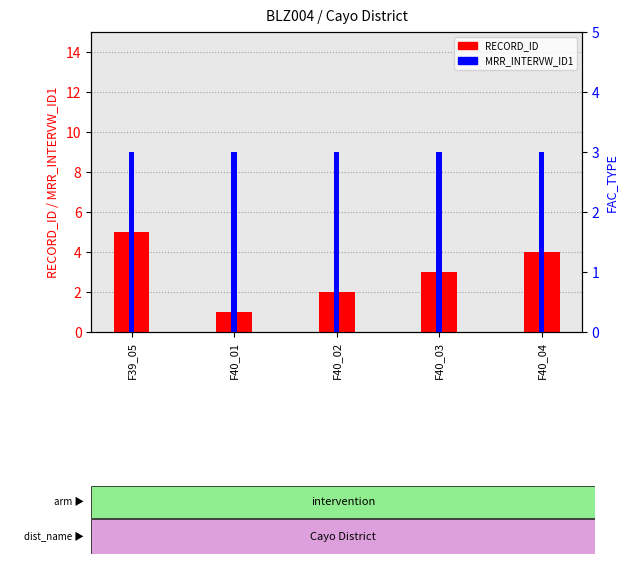

Are the bars horizontal?

No